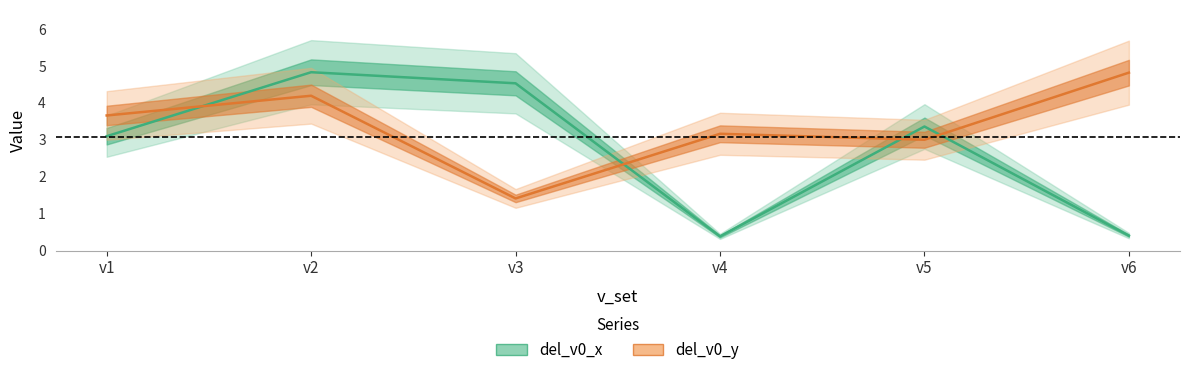

After their last crossing, which series has the higher values: del_v0_y or del_v0_x?

del_v0_y